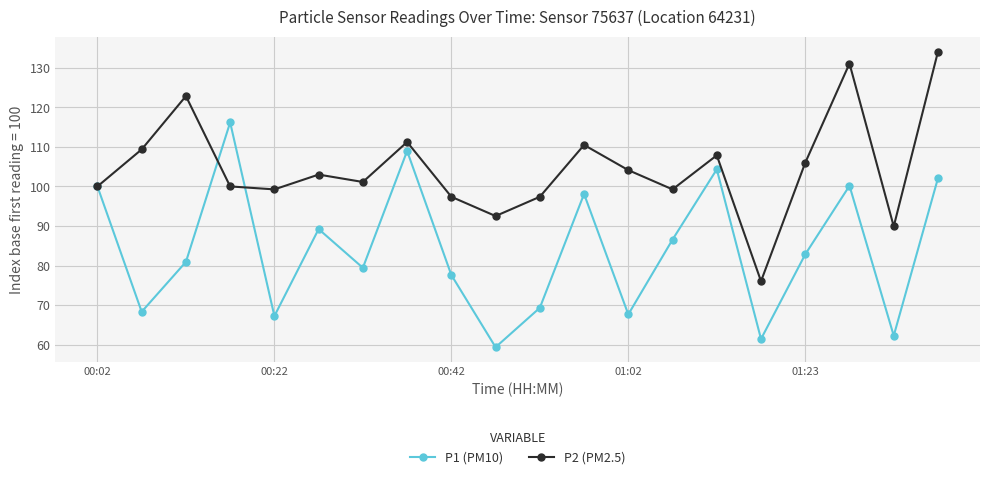

What is the average value of the P1 (PM10) series?

84.1